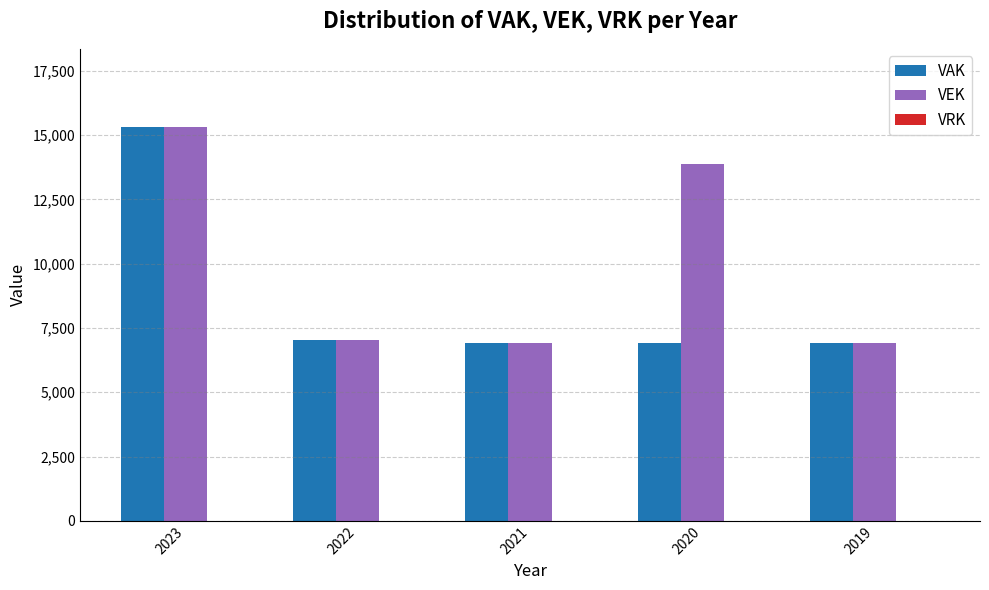

The VEK series shows 13866 at 2020. True or false?

True